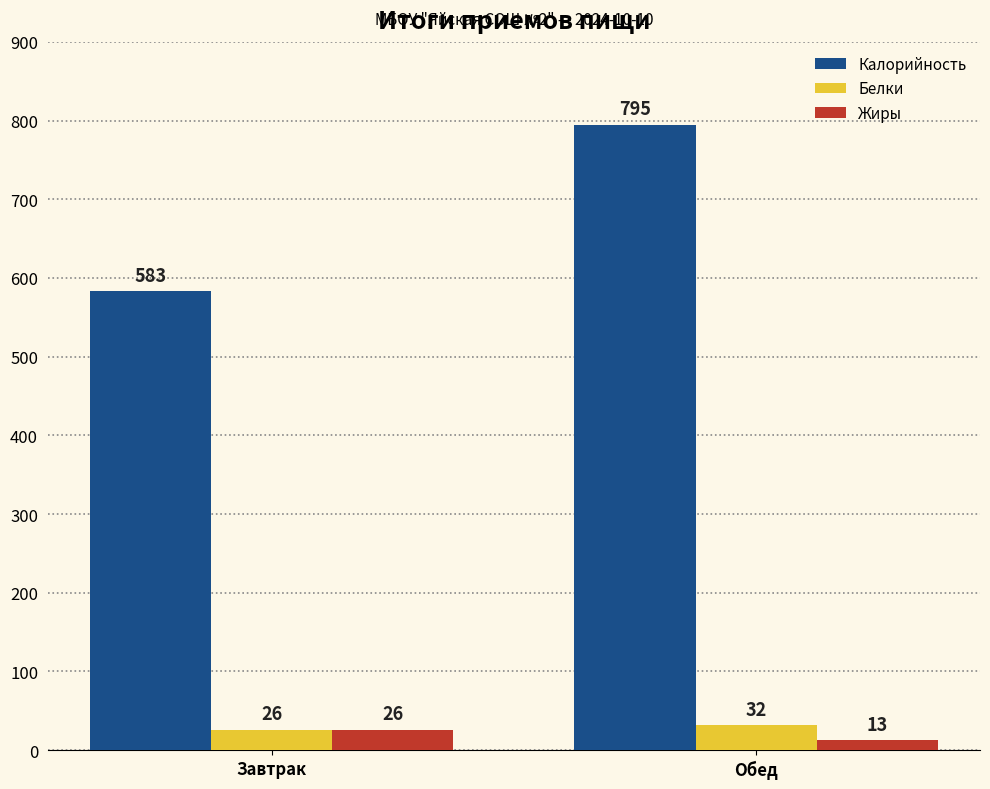

The value of Белки at Завтрак is 26. True or false?

True